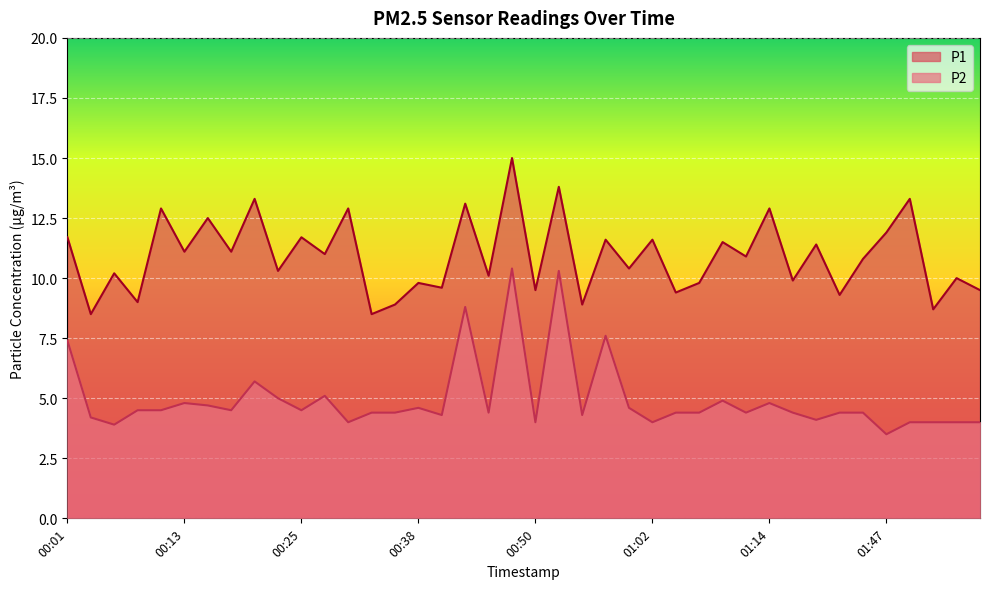

List the labels in order of P1 value, smallest first.

00:04, 00:33, 01:52, 00:35, 00:55, 00:08, 01:22, 01:04, 00:50, 01:57, 00:40, 00:38, 01:07, 01:17, 01:54, 00:45, 00:06, 00:23, 01:00, 01:33, 01:12, 00:28, 00:13, 00:18, 01:19, 01:09, 00:57, 01:02, 00:01, 00:25, 01:47, 00:16, 00:11, 00:30, 01:14, 00:42, 00:21, 01:49, 00:52, 00:47